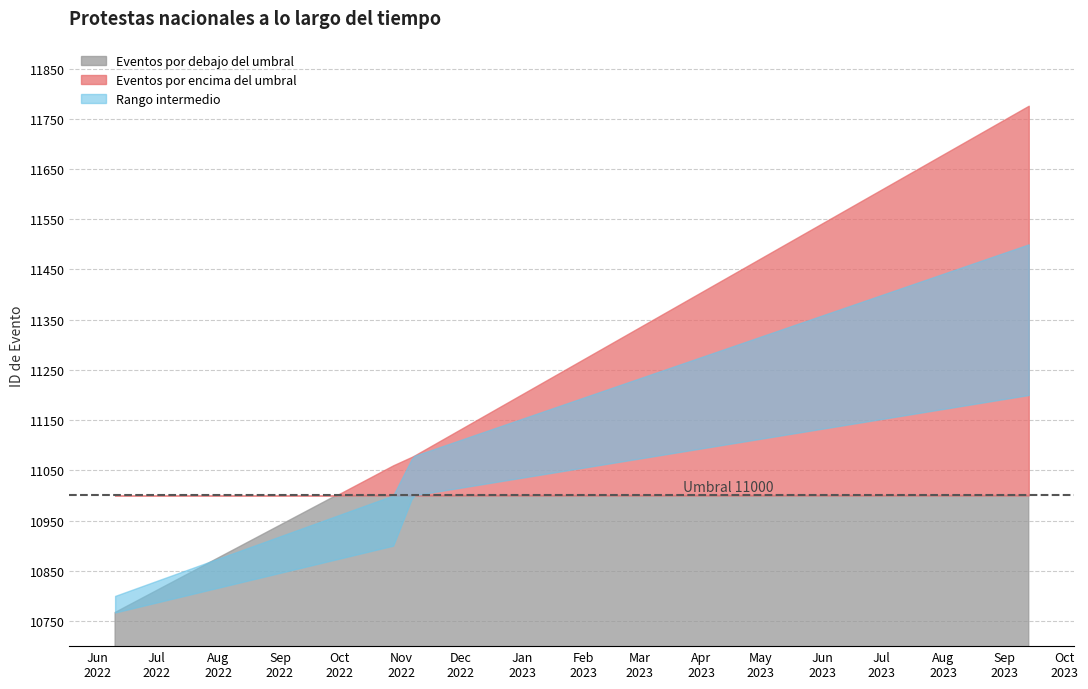

The value at 2023-09-13 is 6058. True or false?

False